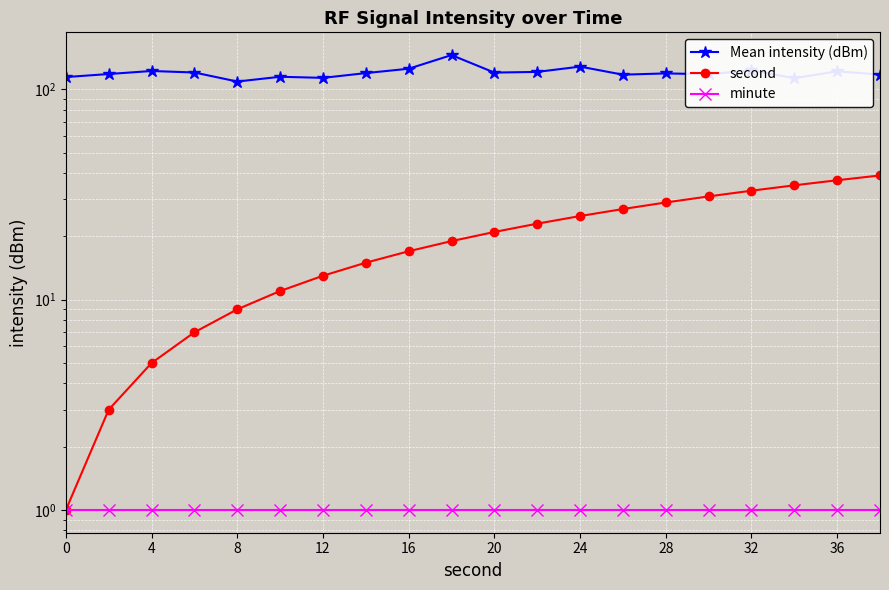

Reading left to right, transcribe all the data shown in this chart.

Mean intensity (dBm): 114.5	118.4	122.4	120.4	109.1	114.9	113.5	119.6	125.5	145.7	120.3	121.2	128.4	117.6	119.2	118.2	123.3	113.1	122.0	117.8
second: 1.0	3.0	5.0	7.0	9.0	11.0	13.0	15.0	17.0	19.0	21.0	23.0	25.0	27.0	29.0	31.0	33.0	35.0	37.0	39.0
minute: 1.0	1.0	1.0	1.0	1.0	1.0	1.0	1.0	1.0	1.0	1.0	1.0	1.0	1.0	1.0	1.0	1.0	1.0	1.0	1.0